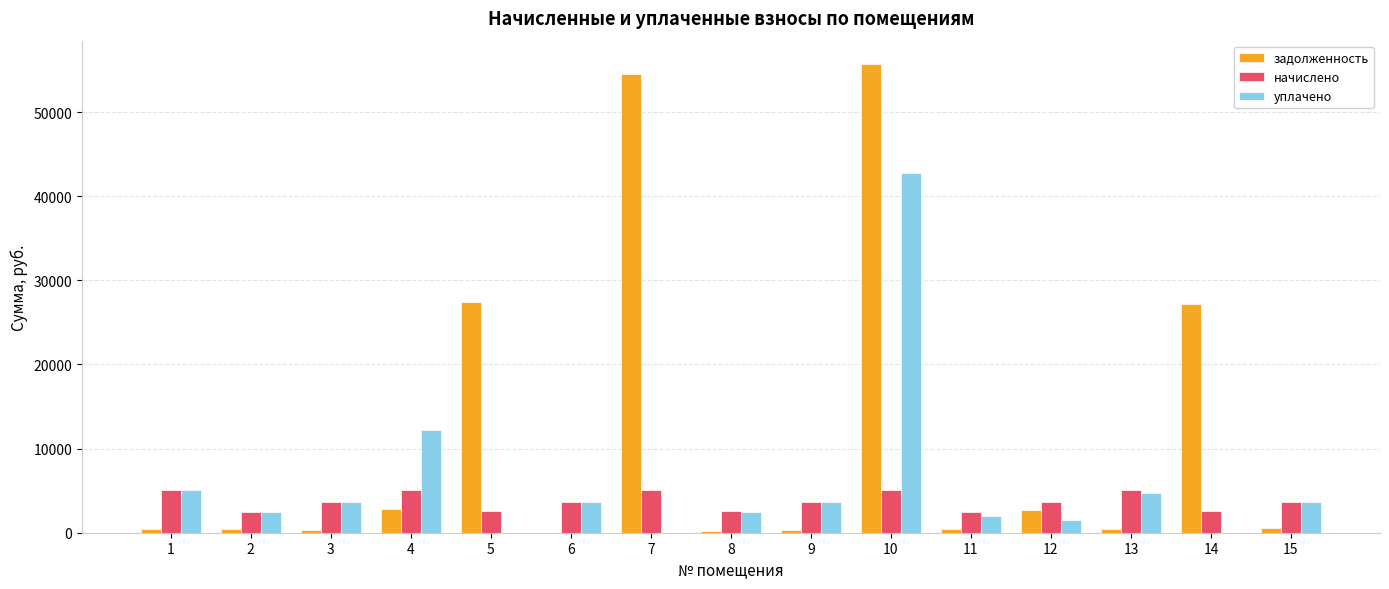

Is it true that уплачено equals 1554.7 at 15?

False